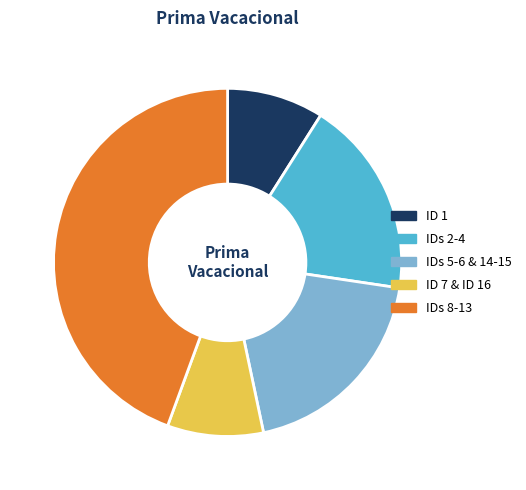

Is there a majority slice in this chart?

No